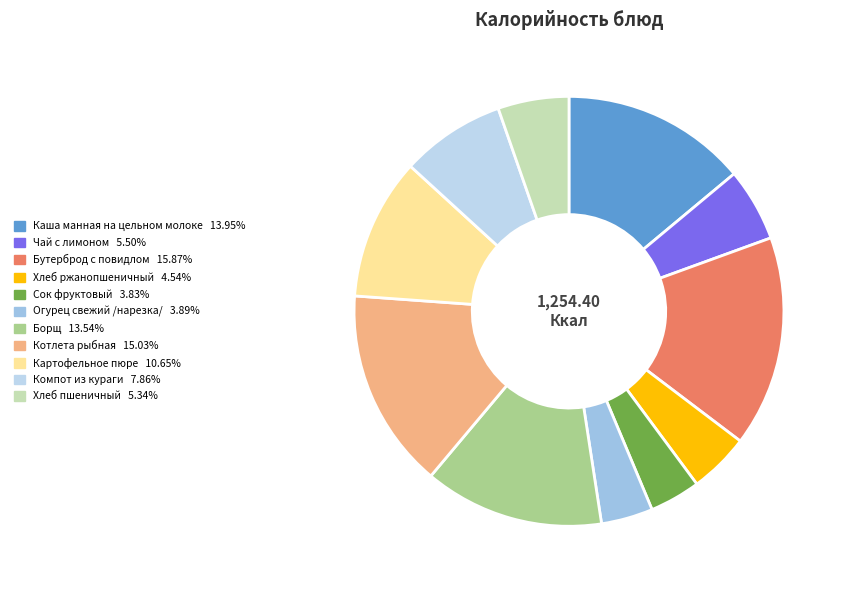

What percentage is the Картофельное пюре slice, to the nearest percent?

11%